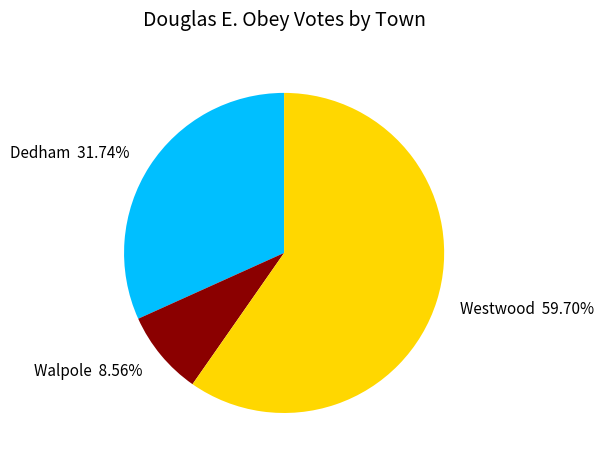

True or false: Dedham accounts for 20% of the total.

False